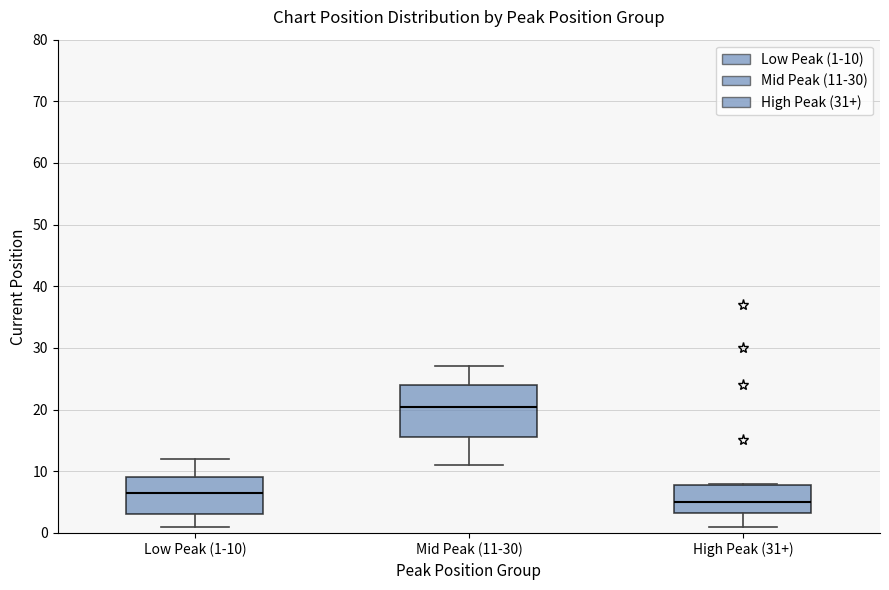

Which box is the tallest, from its lower edge to its upper edge?

Mid Peak (11-30)